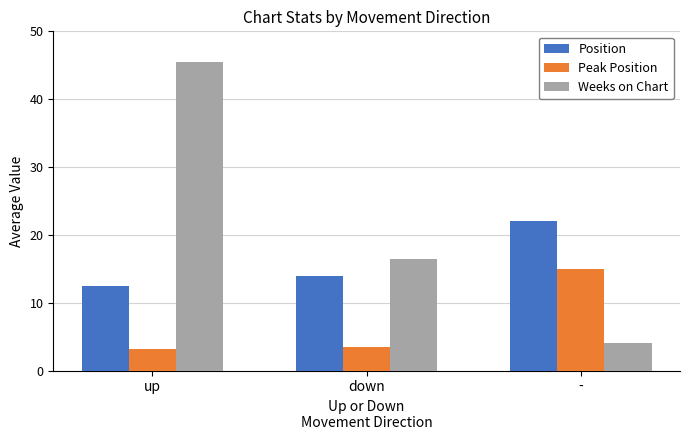

What is the spread (max minus min) of values at up?

42.4